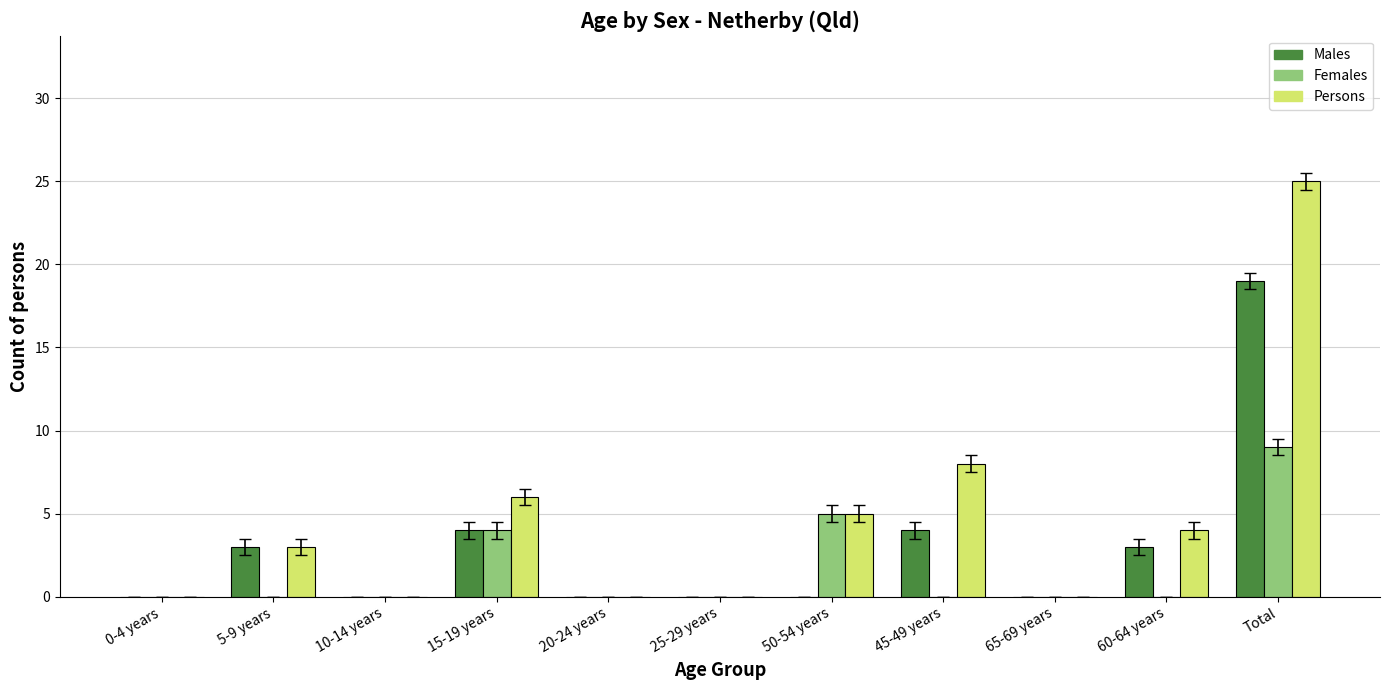

Does the chart contain stacked bars?

No